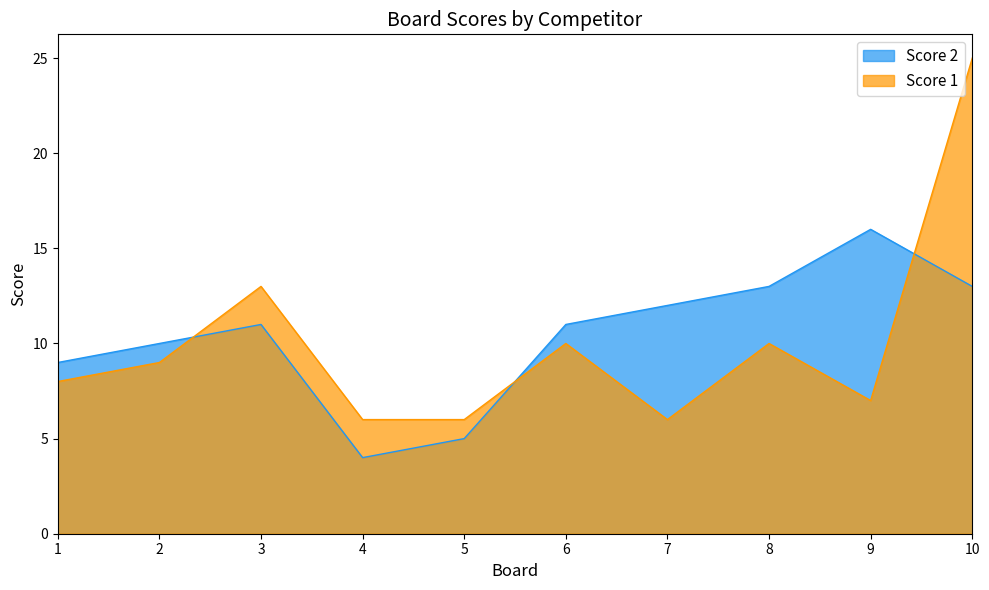

Between which two adjacent categories do Score 2 and Score 1 first intersect?

2 and 3